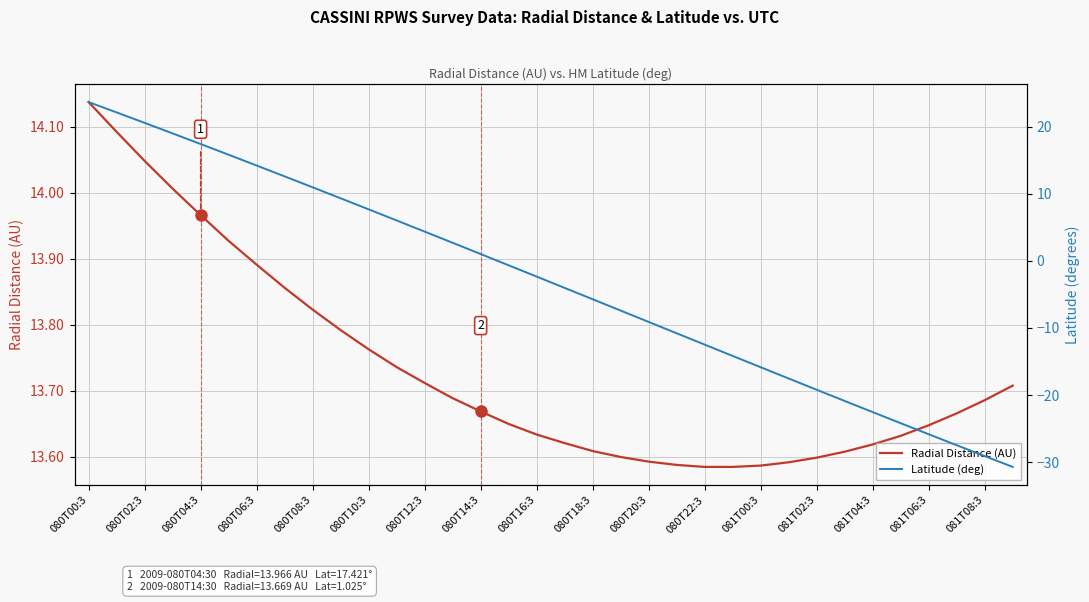

The Radial Distance (AU) series shows 8.9 at 081T08:3. True or false?

False